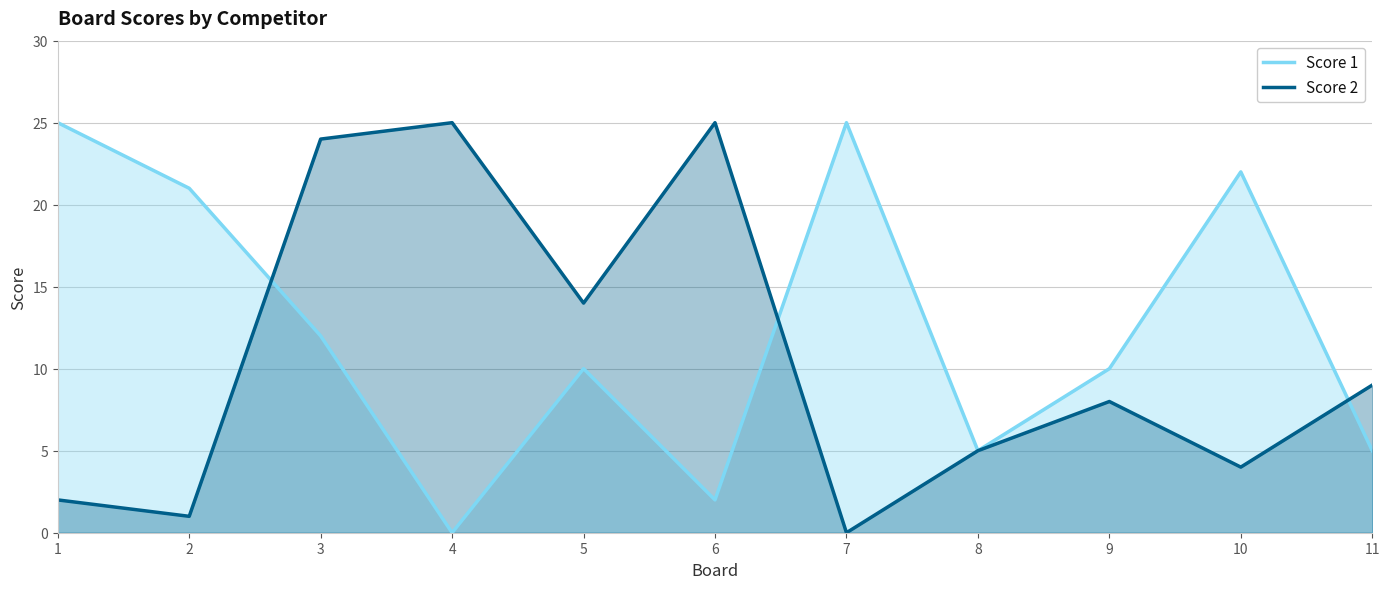

What is the difference between the maximum and minimum values in the Score 1 series?

25